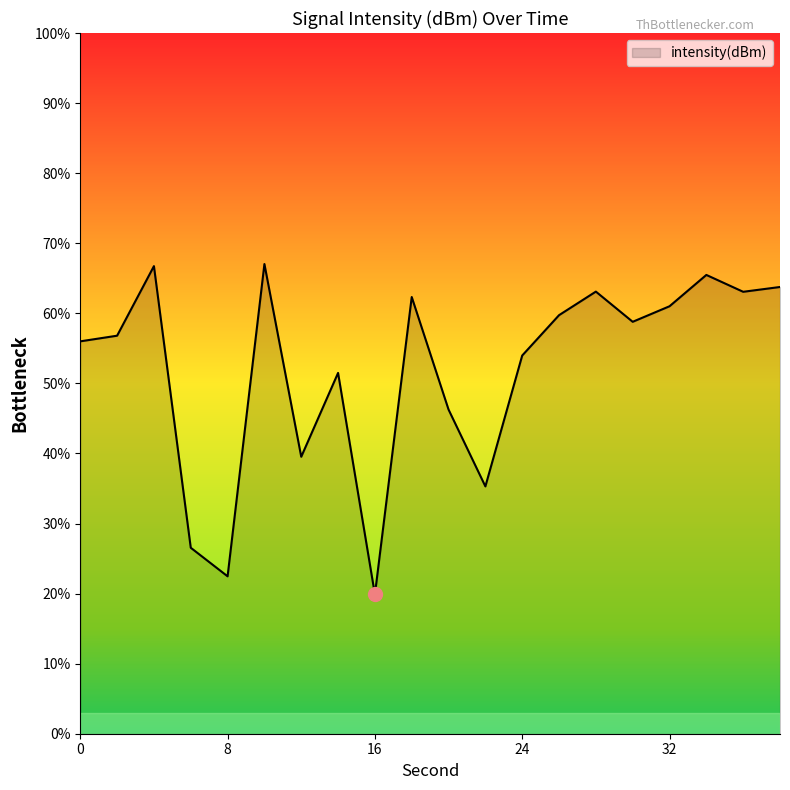

How many lines are shown in the chart?

1